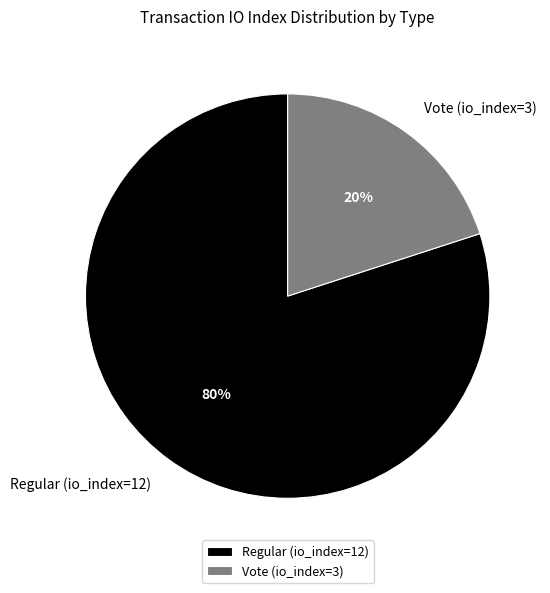

Count the number of slices in the pie.

2